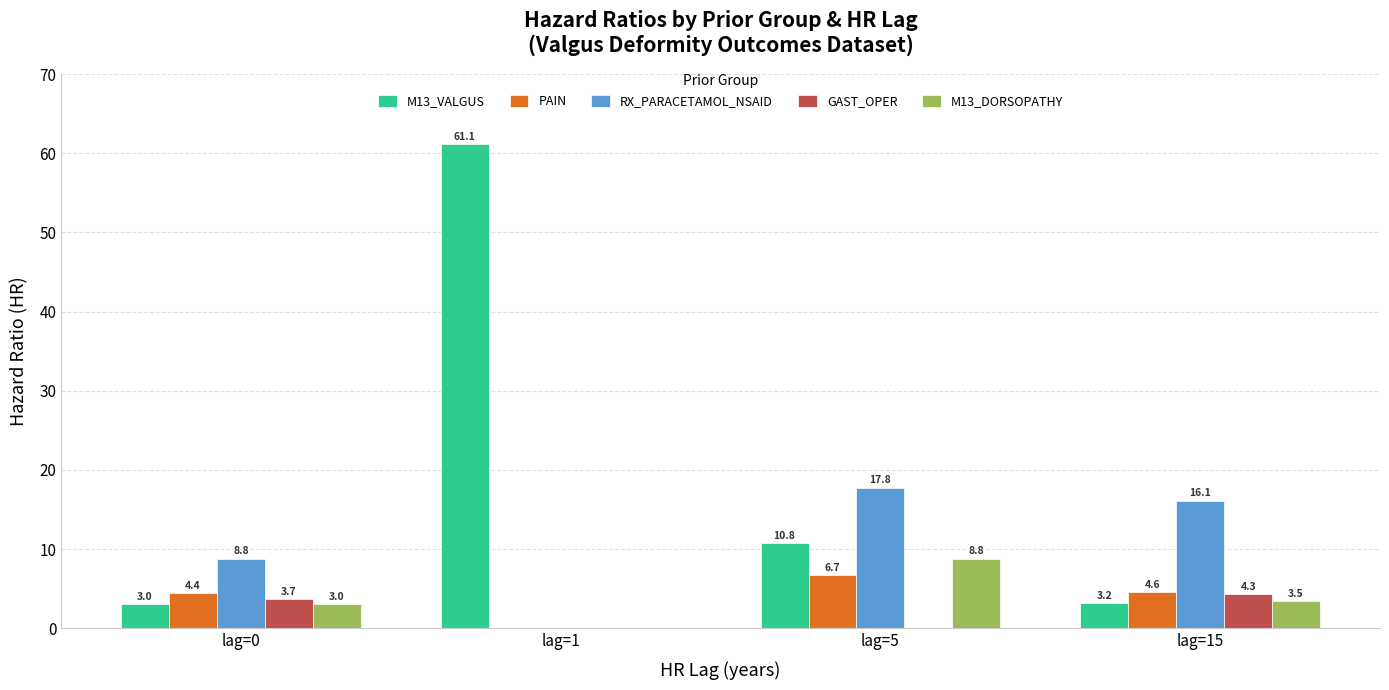

What is the difference between the PAIN values at lag=0 and lag=1?

4.4